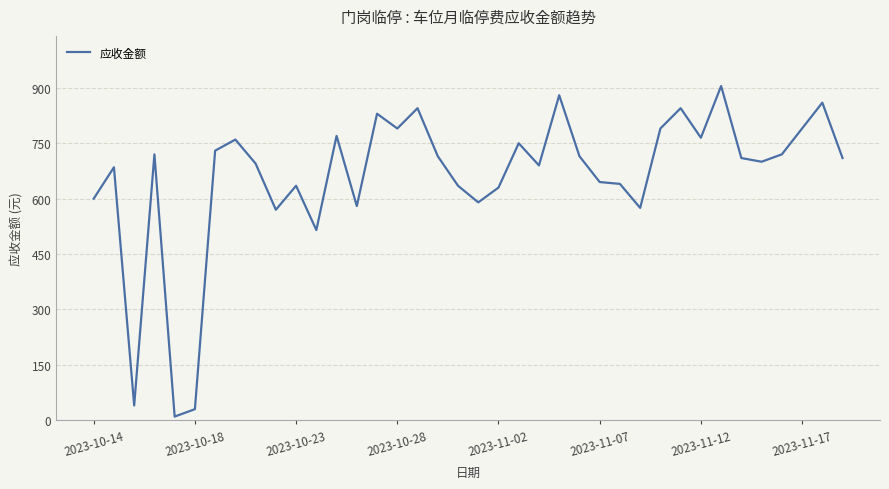

What is the difference between the maximum and minimum values?

895